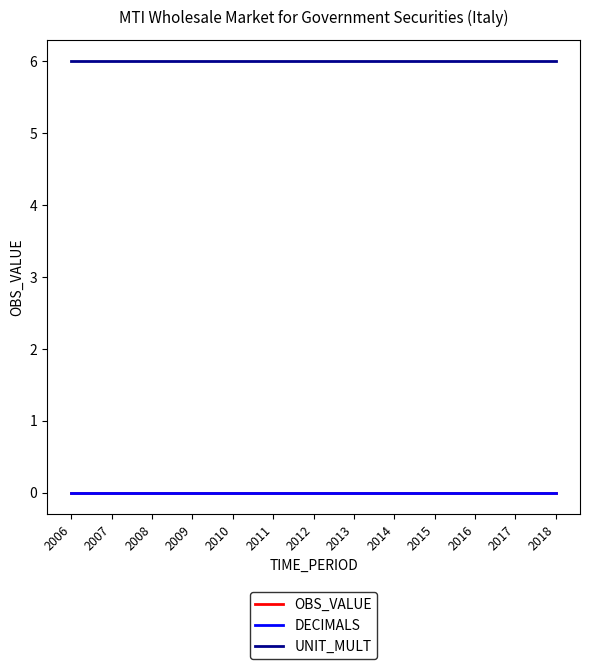

Does the chart display data point markers on the line(s)?

No